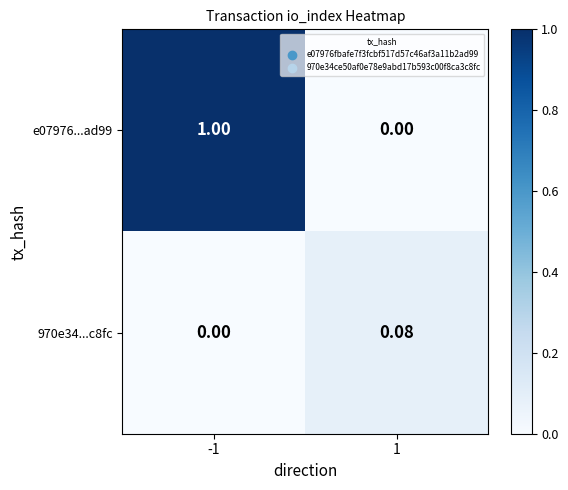

List the series in order of their peak value, highest first.

e07976...ad99, 970e34...c8fc